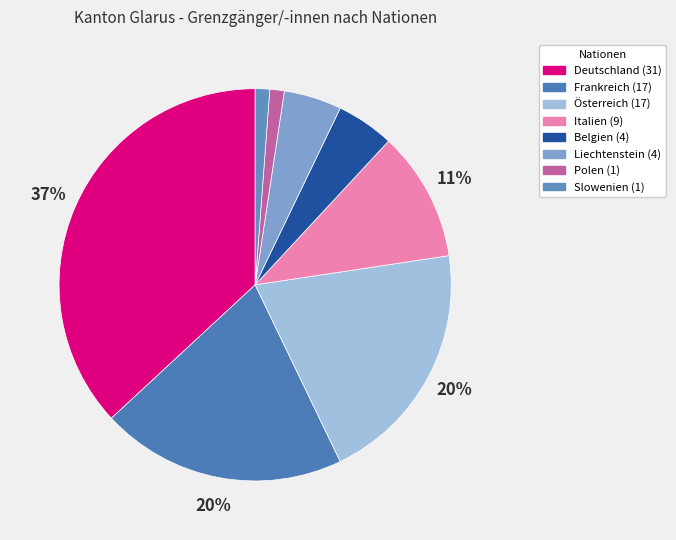

What percentage is the Frankreich slice, to the nearest percent?

20%